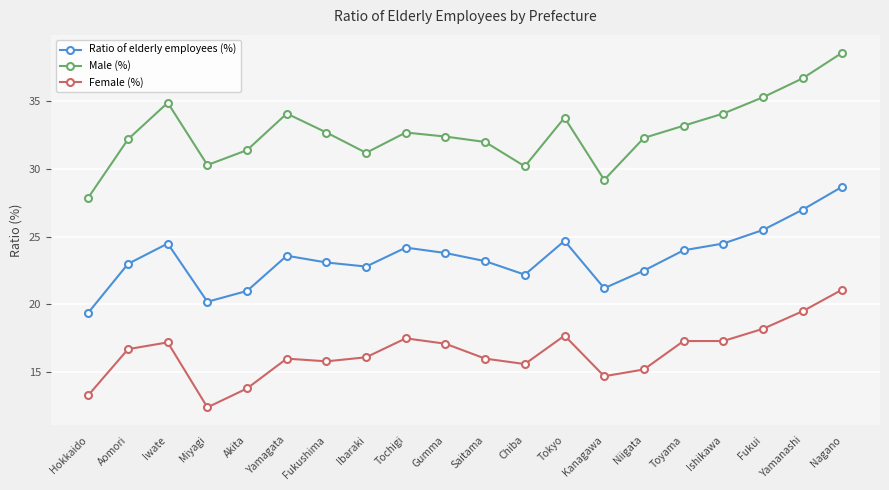

True or false: Female (%) has a value of 16.0 at Yamagata.

True